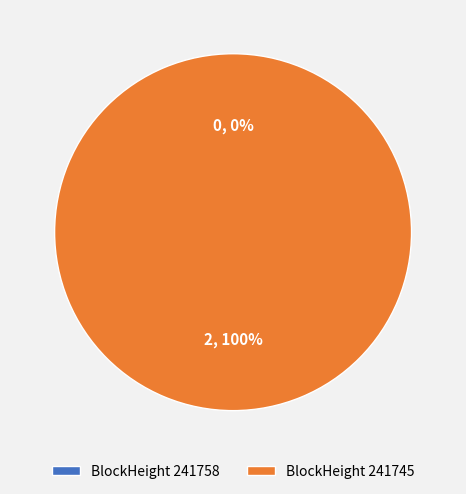

To the nearest percent, what is the difference between the largest and smallest slice percentages?

100%